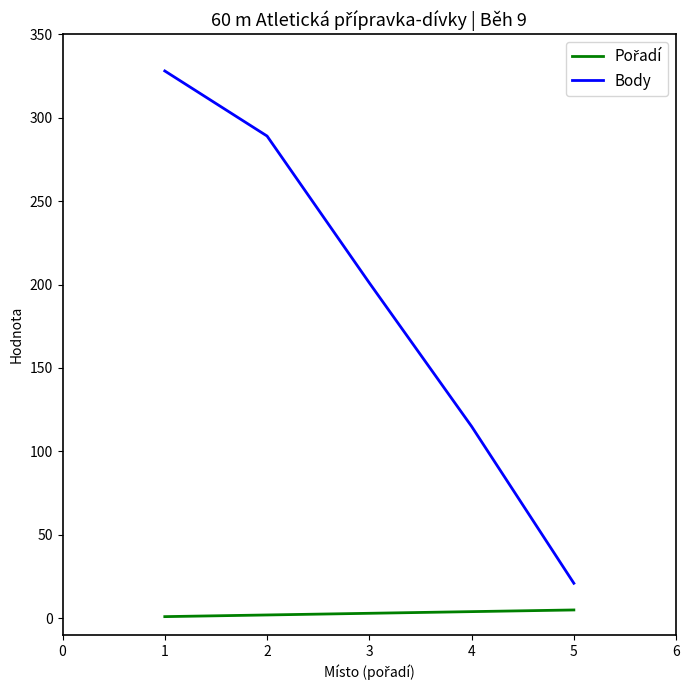

The value of Body at 4 is 115. True or false?

True